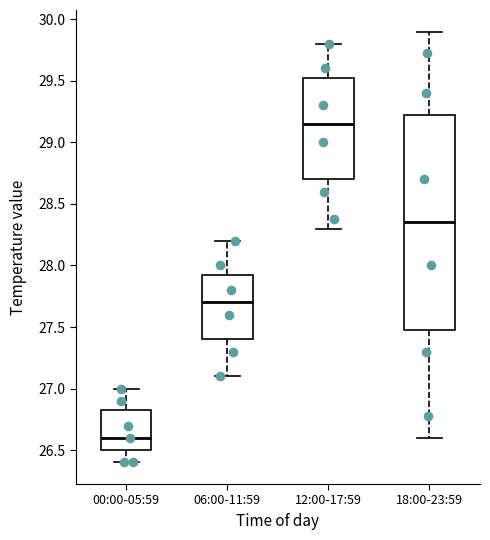

Which box is the tallest, from its lower edge to its upper edge?

18:00-23:59